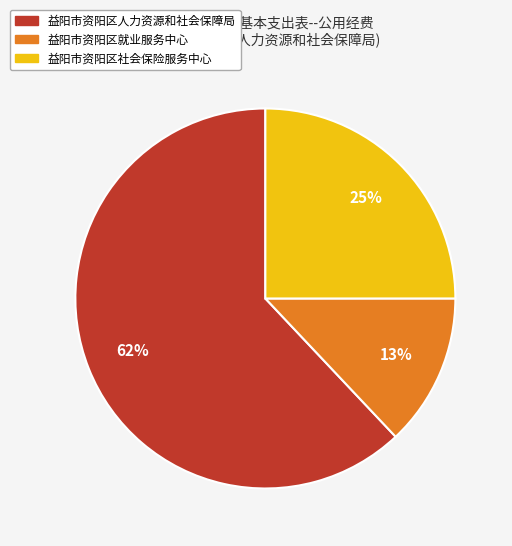

To the nearest percent, what percentage of the pie is 益阳市资阳区就业服务中心?

13%